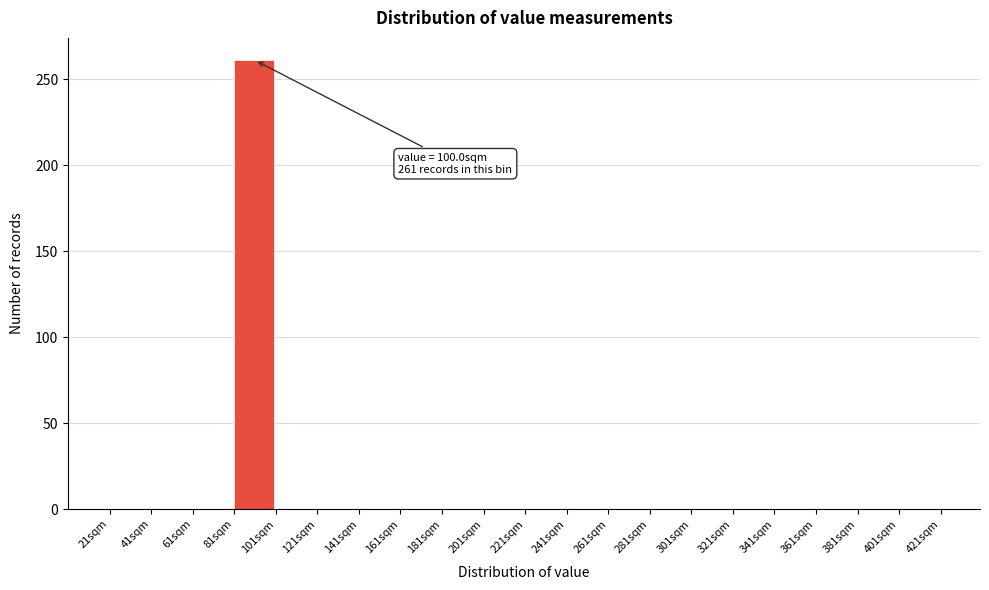

Over which range of the x-axis is the bar tallest?

81 to 101